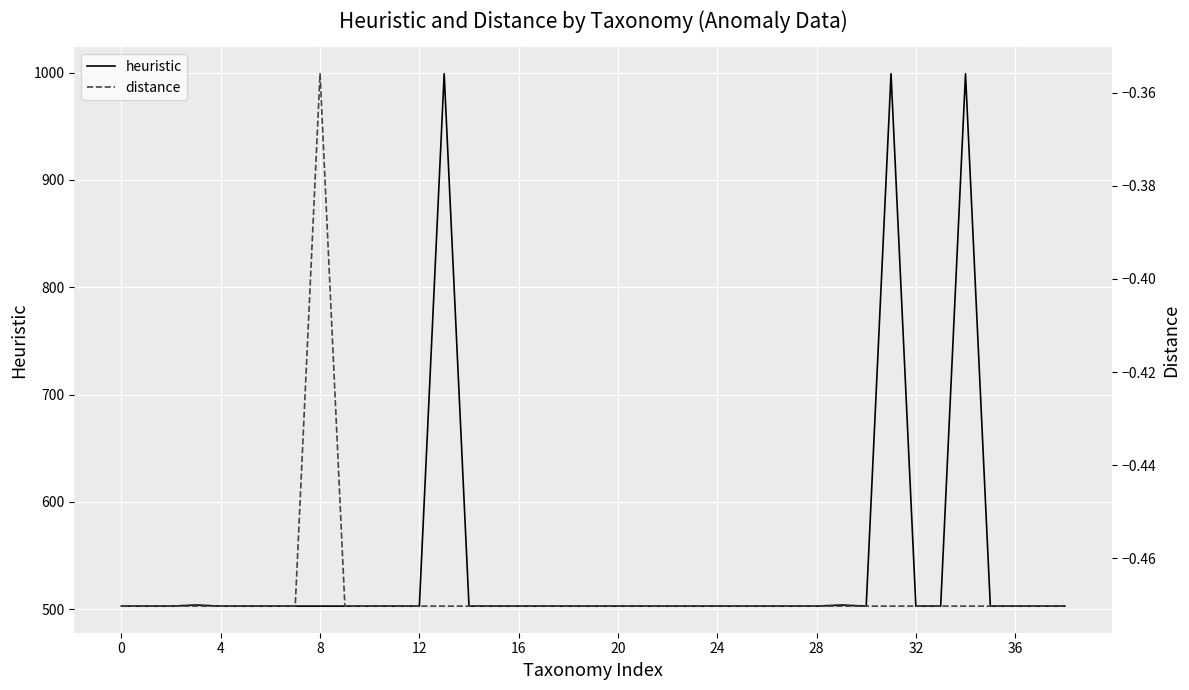

What is the approximate value of distance at 26?

-0.5